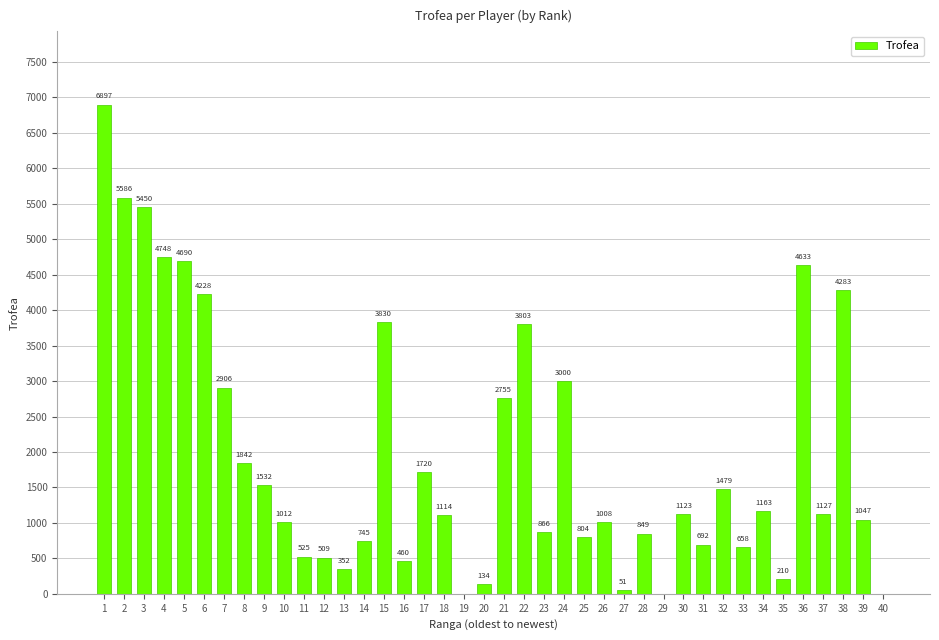

Reading right to left, extract all data points from this chart.

0	1047	4283	1127	4633	210	1163	658	1479	692	1123	0	849	51	1008	804	3000	866	3803	2755	134	0	1114	1720	460	3830	745	352	509	525	1012	1532	1842	2906	4228	4690	4748	5450	5586	6897